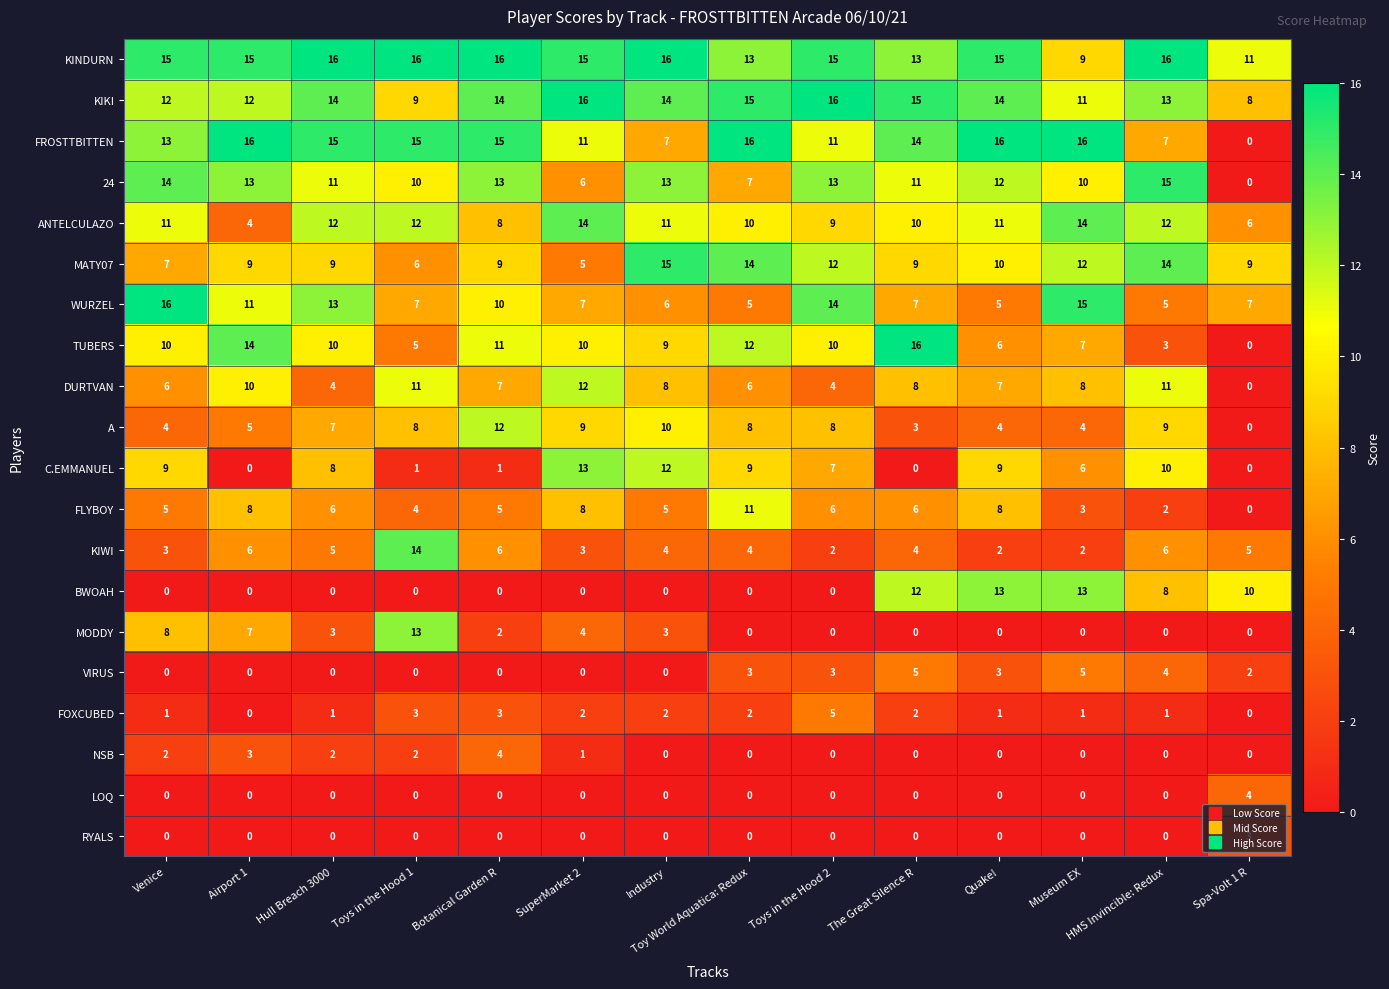

What is the total value across all series at HMS Invincible: Redux?

136